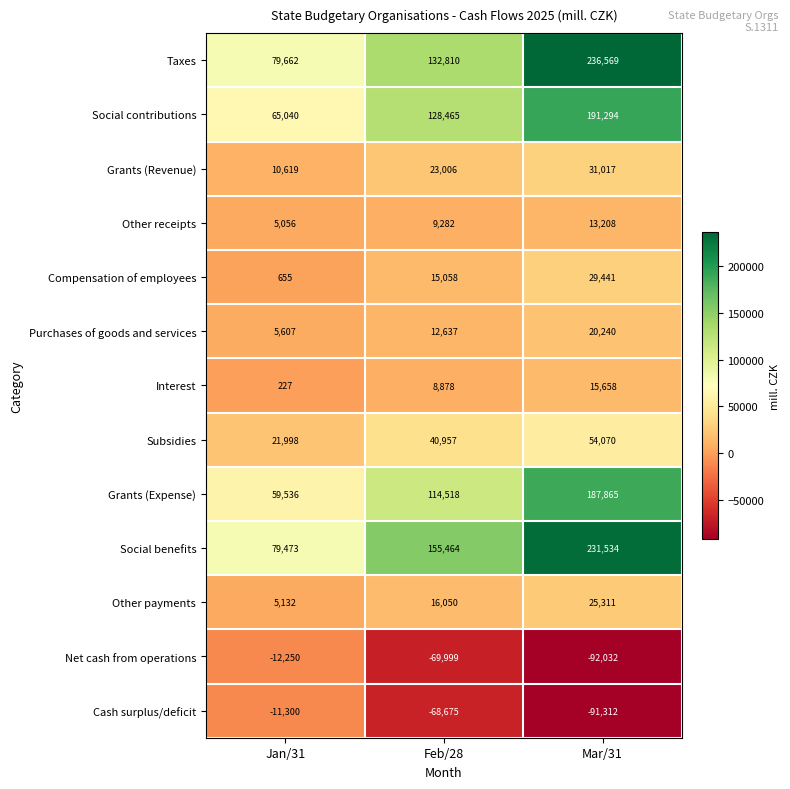

The value of Social contributions at Mar/31 is 191294. True or false?

True